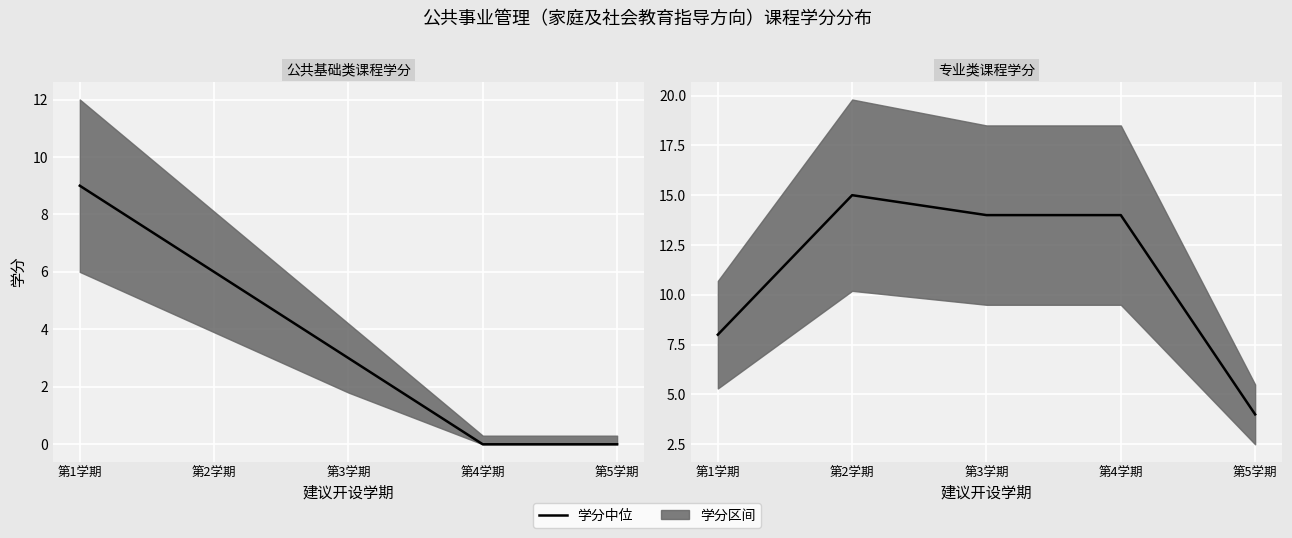

What is the difference between the second highest and minimum values?

10